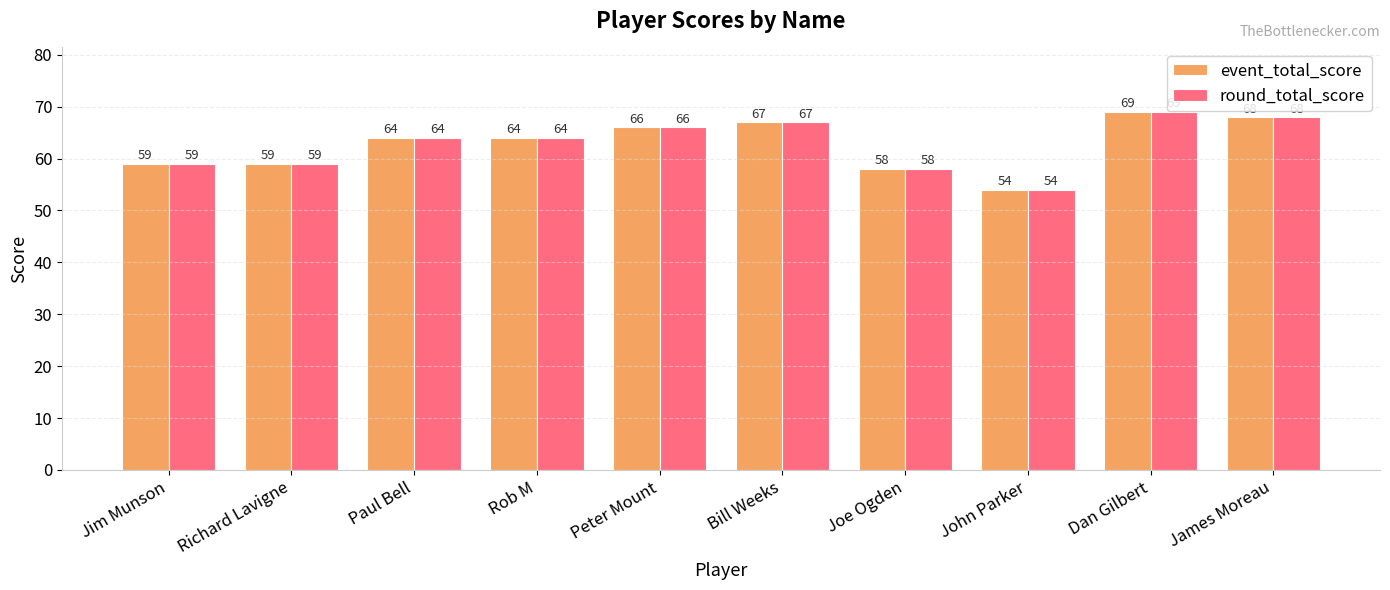

Is the value of event_total_score at Jim Munson greater than the value of round_total_score at Rob M?

No